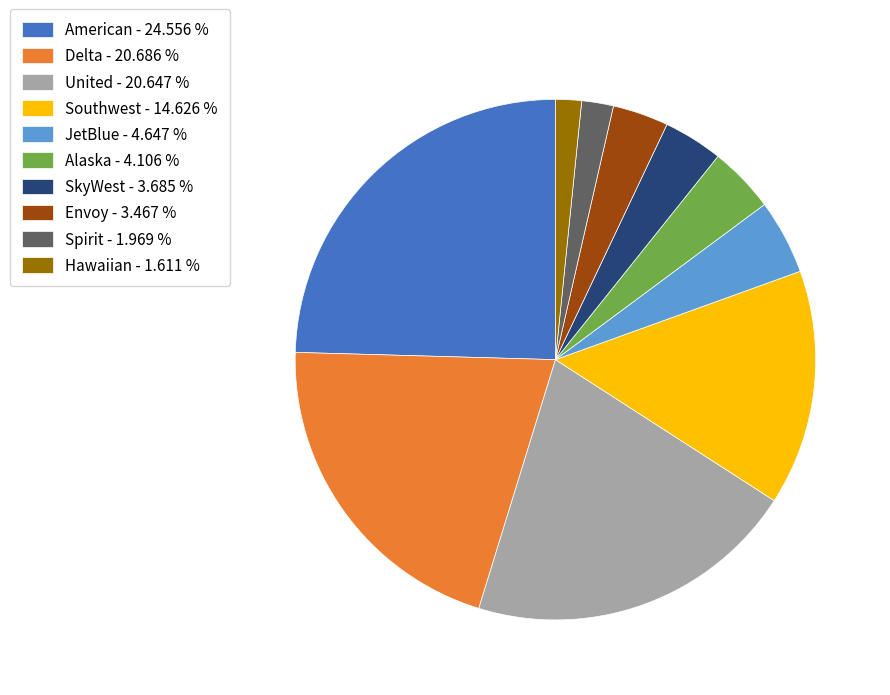

Which has a higher value, Delta - 20.686 % or American - 24.556 %?

American - 24.556 %